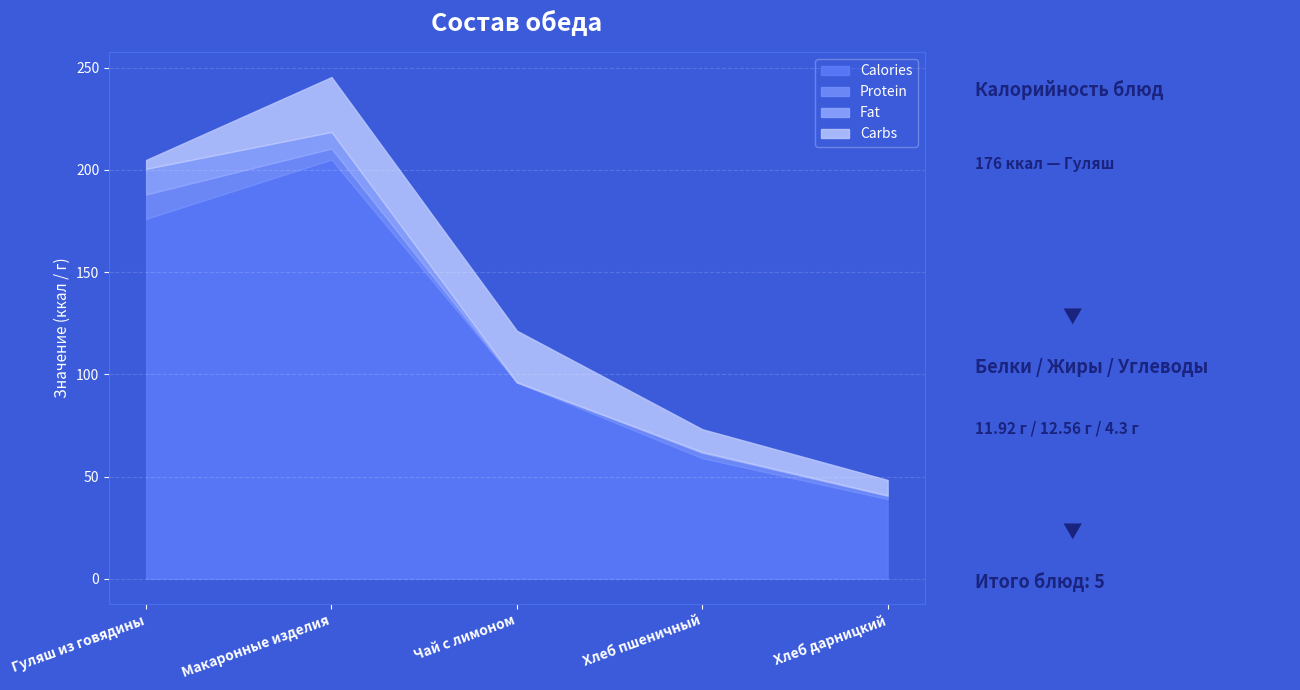

Reading left to right, extract all data points from this chart.

Calories: Гуляш из говядины=176.0	Макаронные изделия=205.0	Чай с лимоном=96.0	Хлеб пшеничный=59.0	Хлеб дарницкий=39.0
Protein: Гуляш из говядины=11.9	Макаронные изделия=5.4	Чай с лимоном=0.1	Хлеб пшеничный=2.5	Хлеб дарницкий=1.5
Fat: Гуляш из говядины=12.6	Макаронные изделия=8.1	Чай с лимоном=0.0	Хлеб пшеничный=0.5	Хлеб дарницкий=0.3
Carbs: Гуляш из говядины=4.3	Макаронные изделия=26.8	Чай с лимоном=25.2	Хлеб пшеничный=11.1	Хлеб дарницкий=7.5